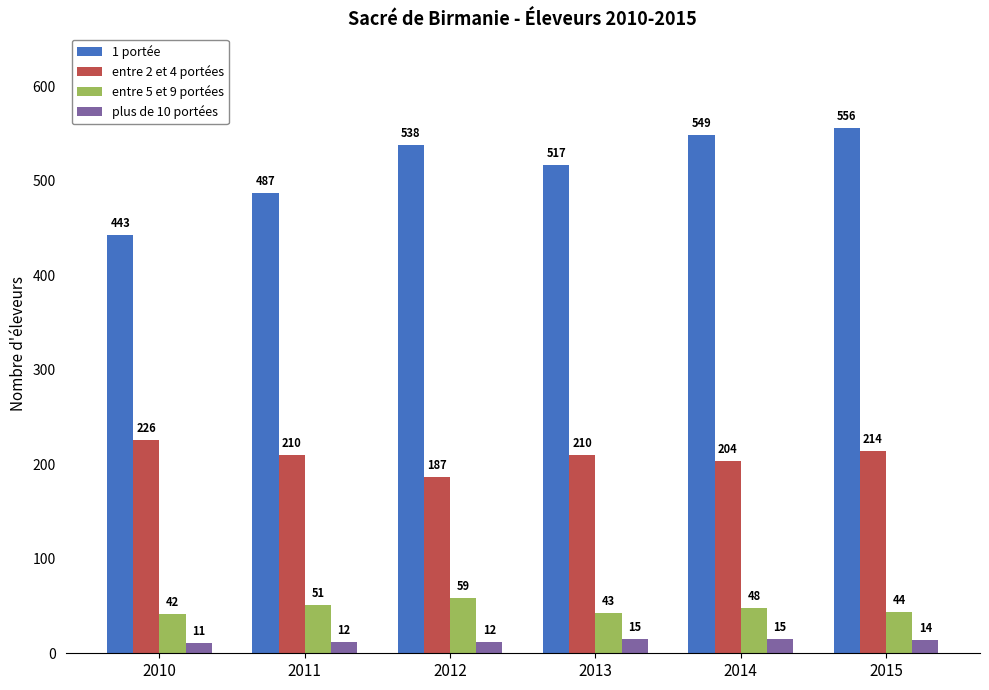

Where is 1 portée nearest to the value 499?

2011